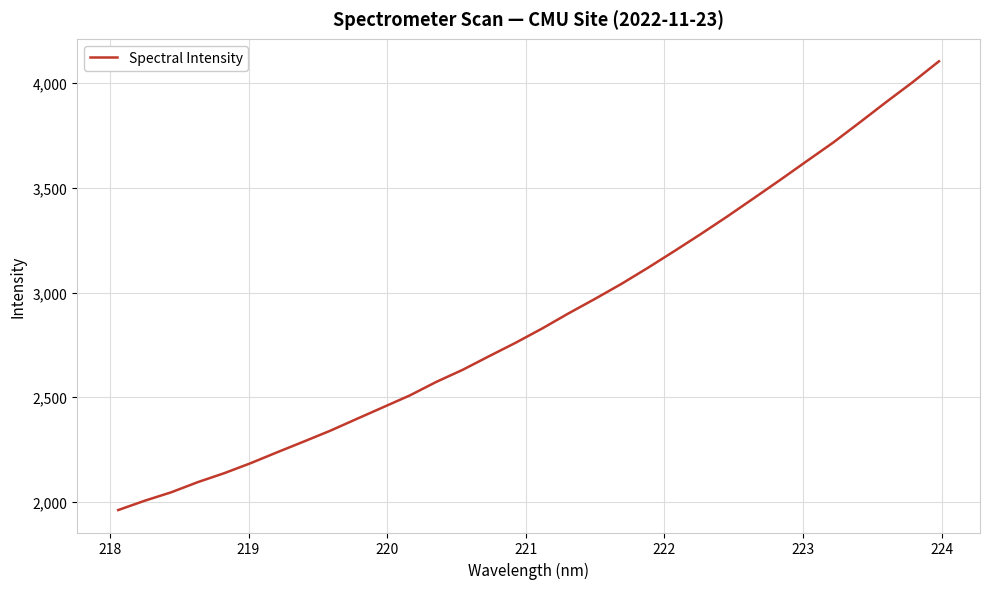

What is the difference between the maximum and minimum values?

2143.3